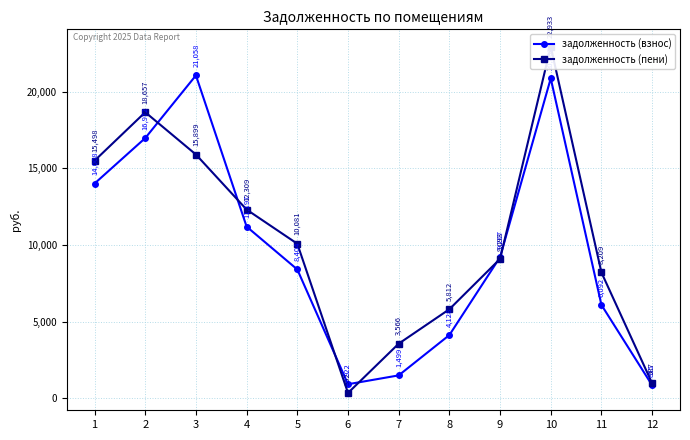

What is the average value of the задолженность (пени) series?

10283.0